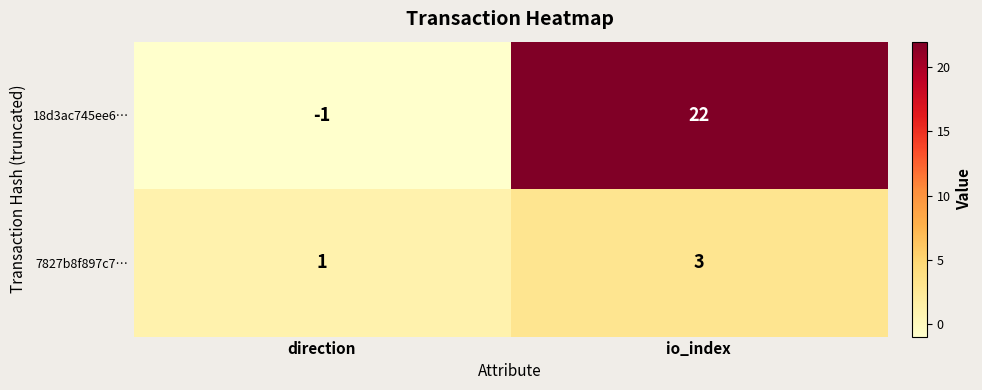

What is the difference between the 18d3ac745ee6… values at direction and io_index?

23